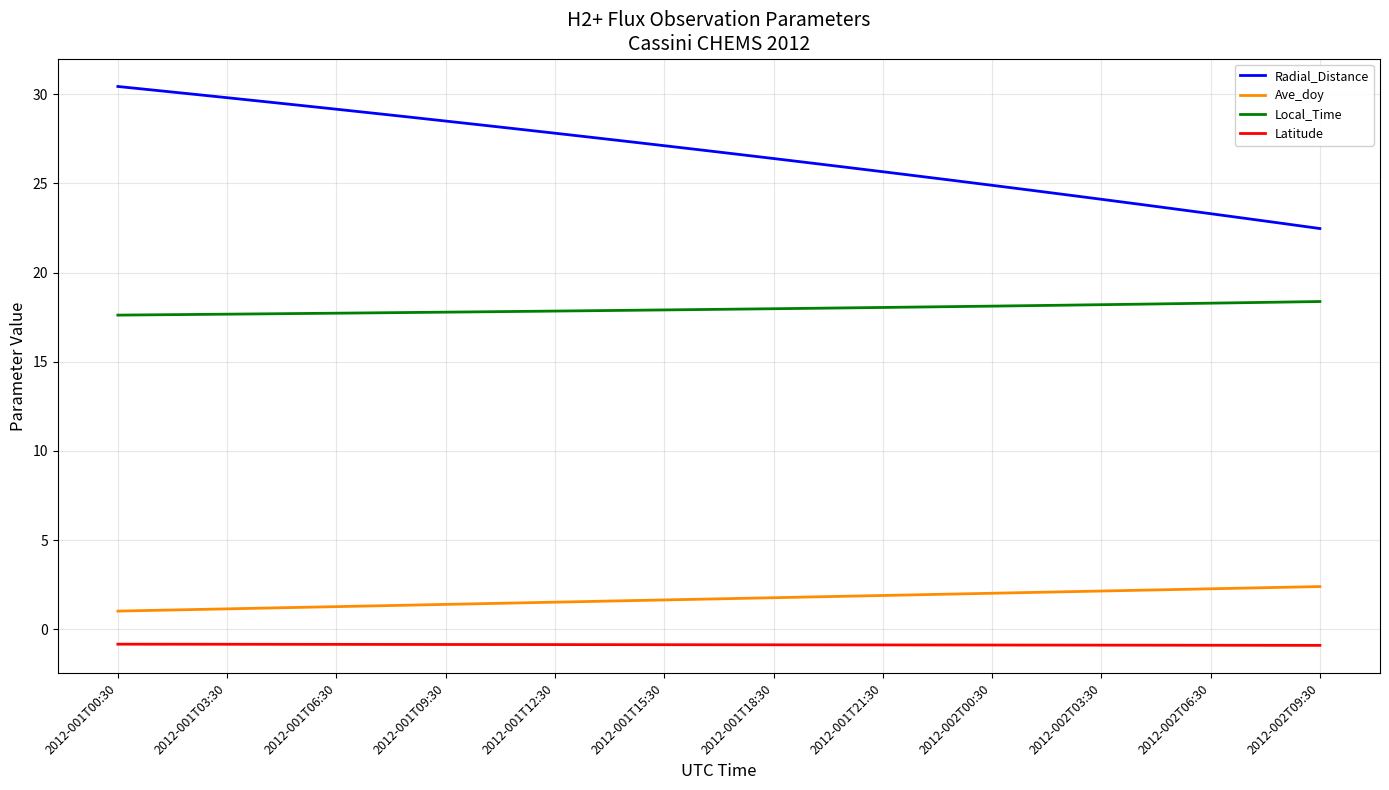

What is the difference between the maximum and minimum values in the Ave_doy series?

1.4